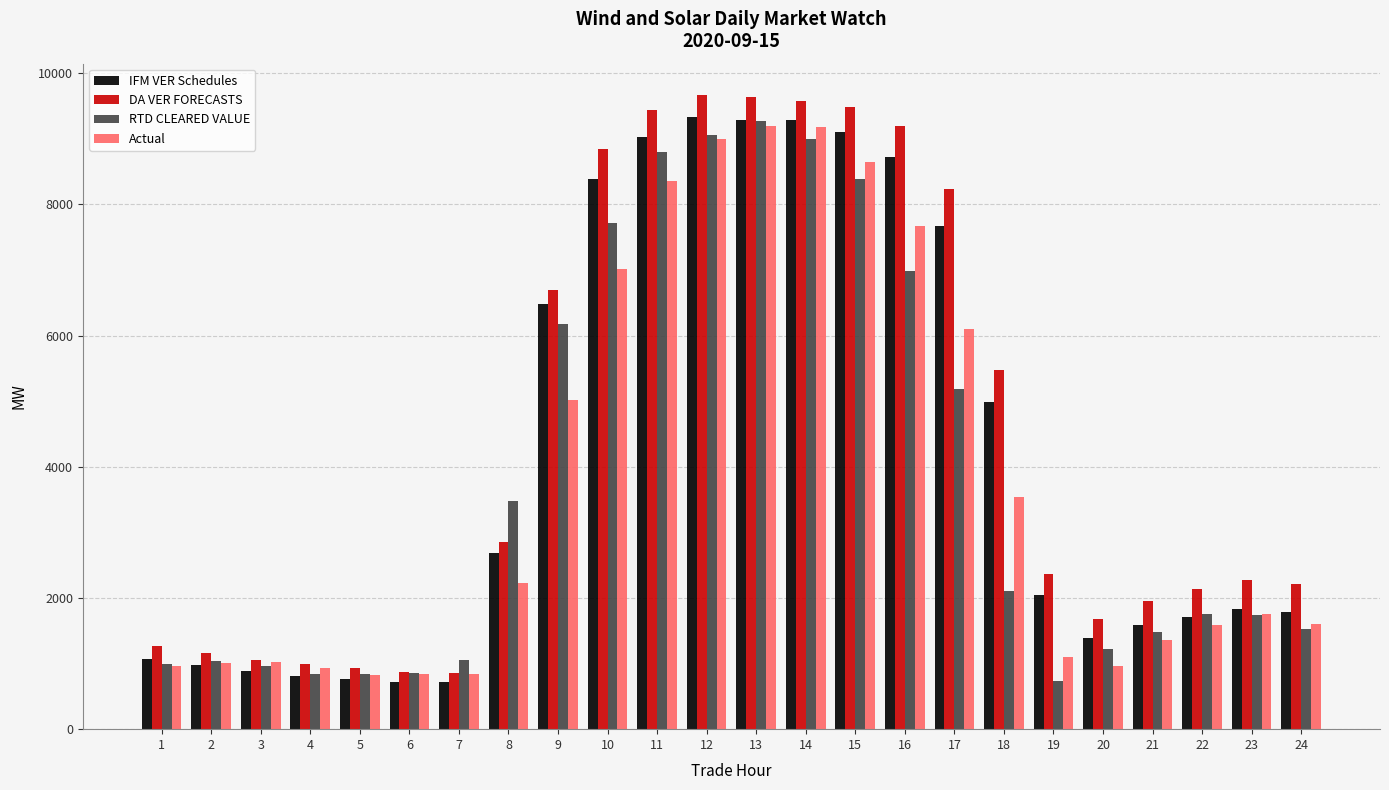

At which label does IFM VER Schedules first exceed 2043?

8